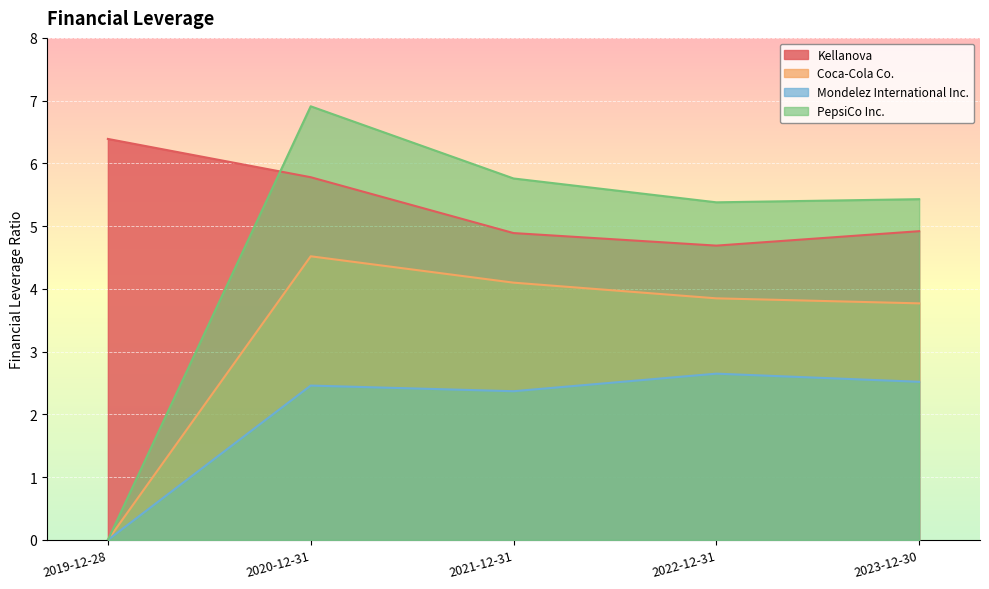

At which category is the sum across all series the highest?

2020-12-31